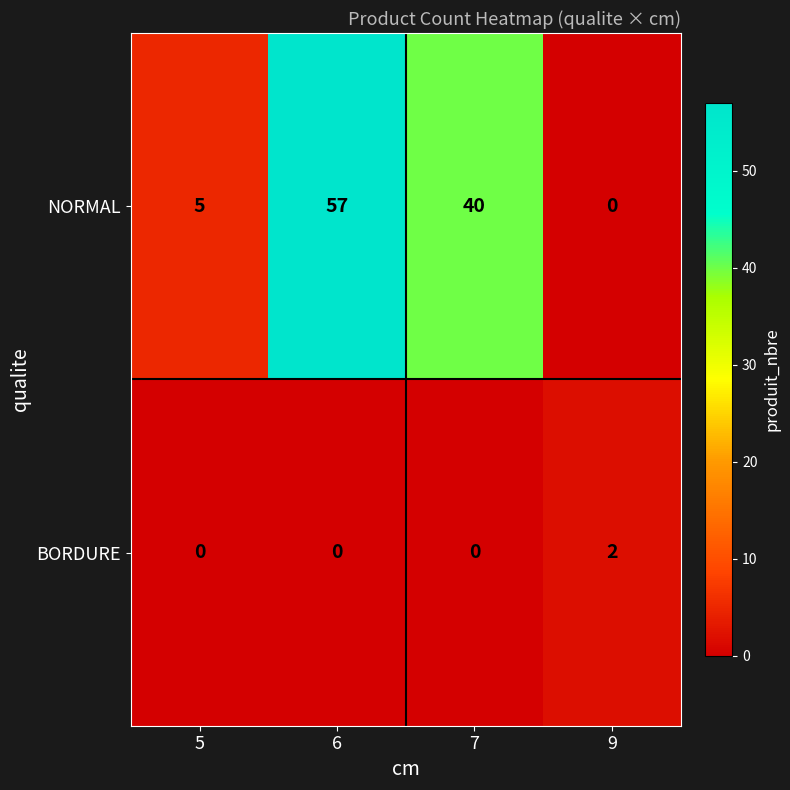

What is the maximum value shown in the chart?

57